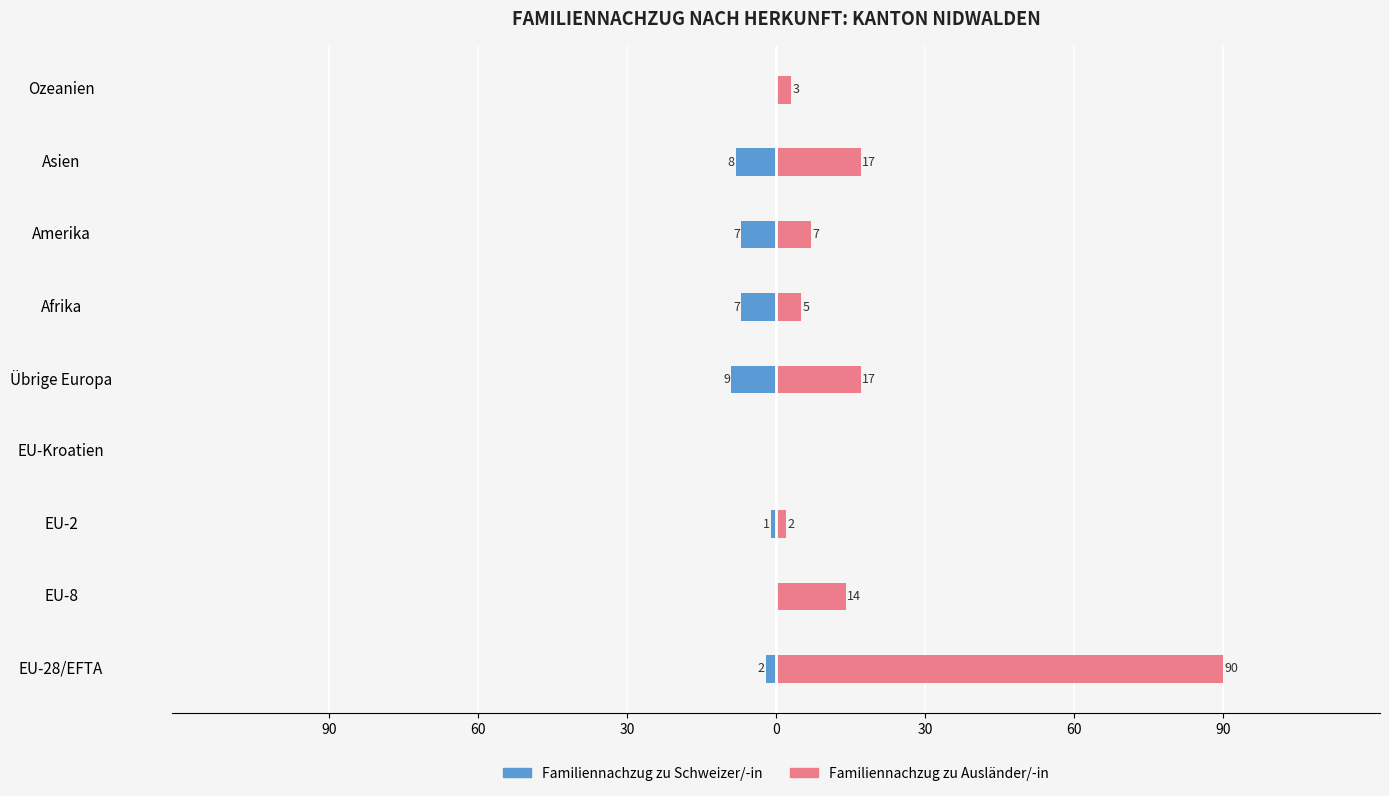

What is the sum of all Familiennachzug zu Schweizer/-in values?

-34